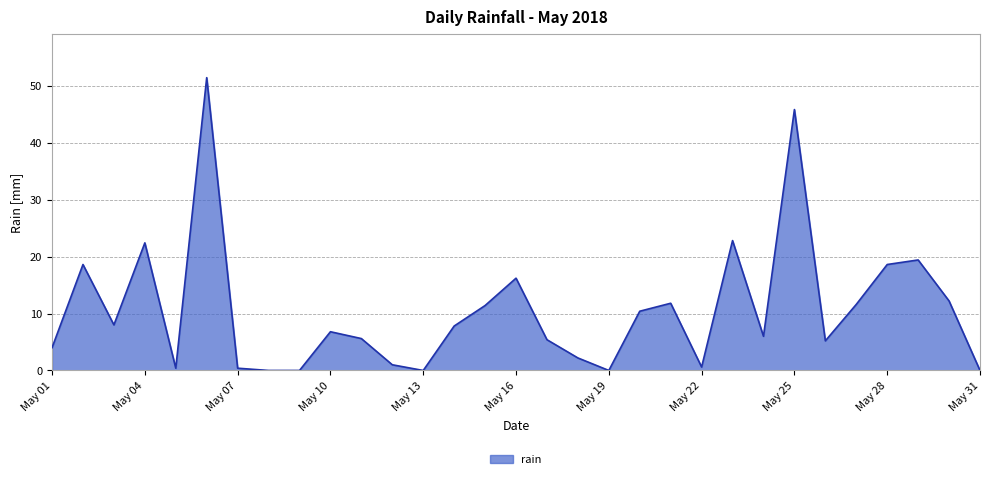

What is the difference between the maximum and minimum values?

51.4